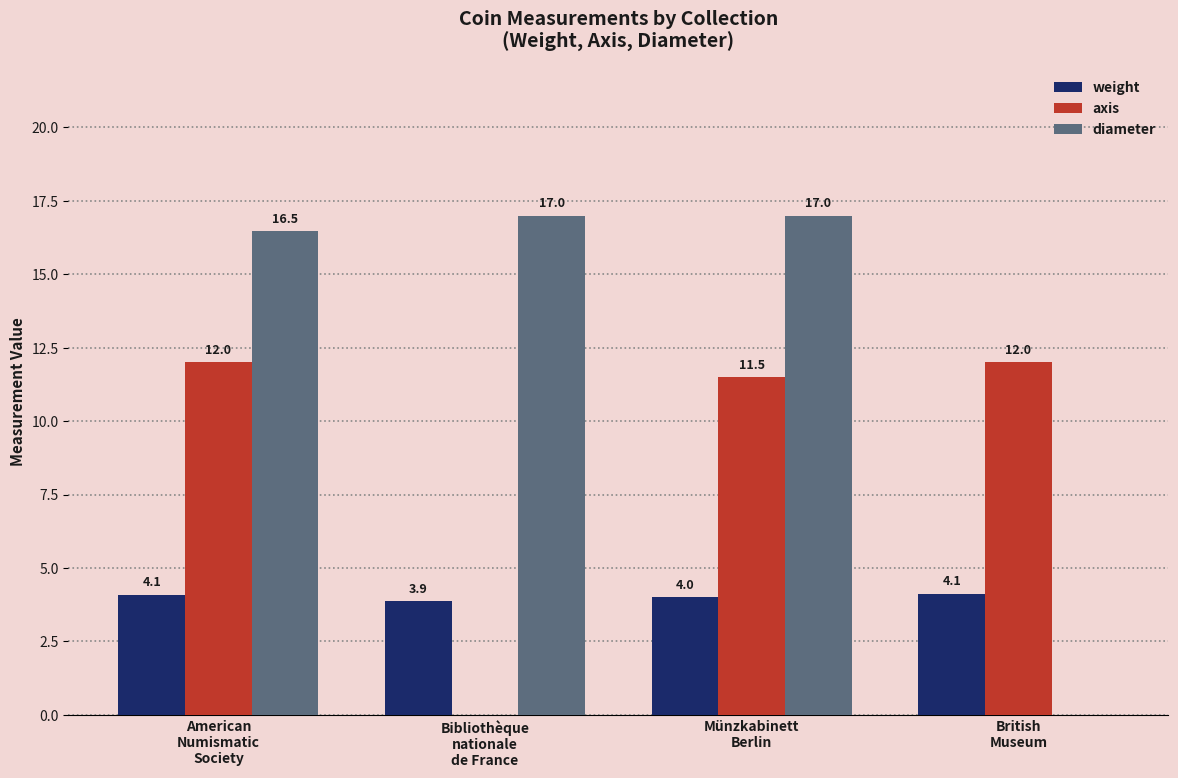

What is the difference between the axis values at British
Museum and Münzkabinett
Berlin?

0.5